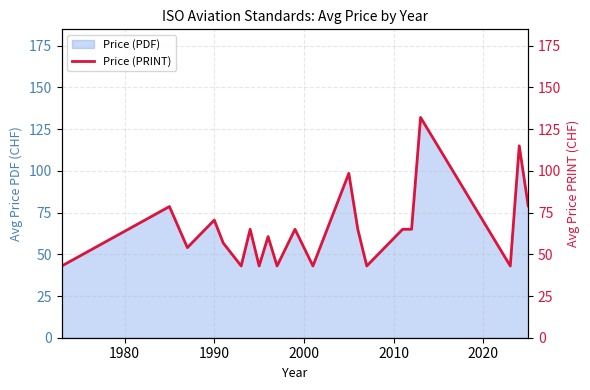

What is the value of the 19th point from the left?

43.0